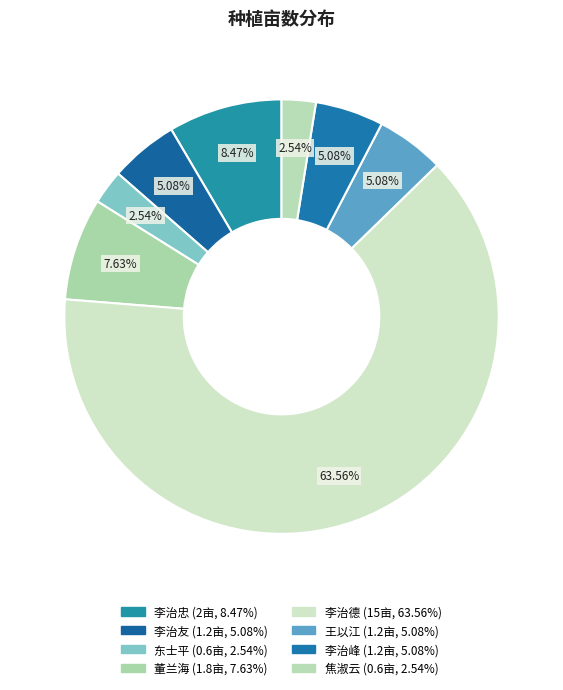

What percentage do 李治德 and 东士平 together represent?

66.1%